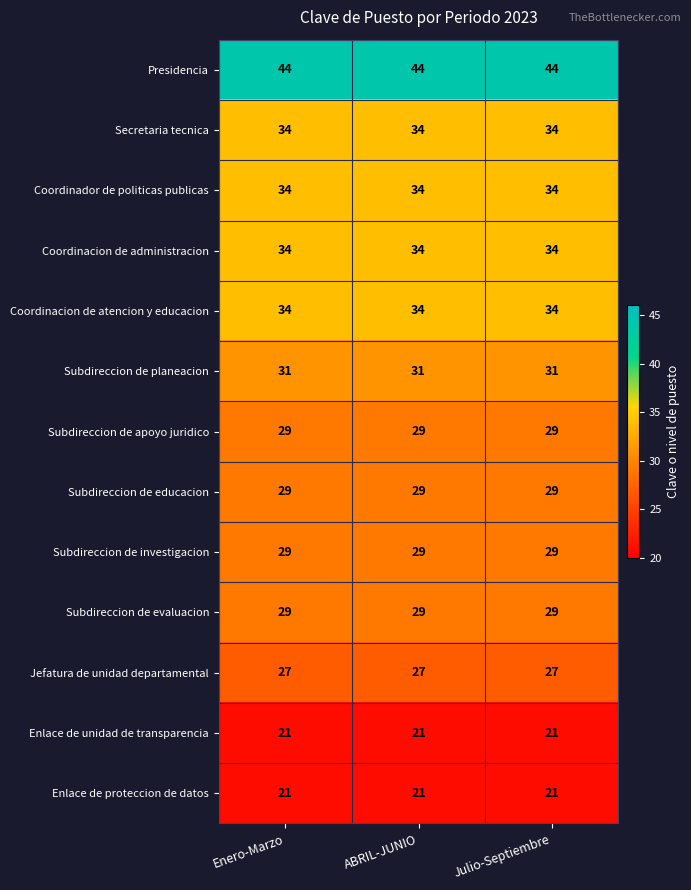

Which series has the largest total across all categories?

Presidencia